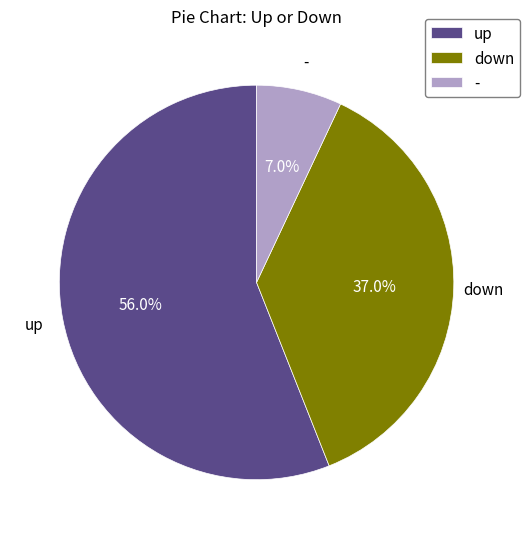

Which category has the smallest portion of the pie?

-